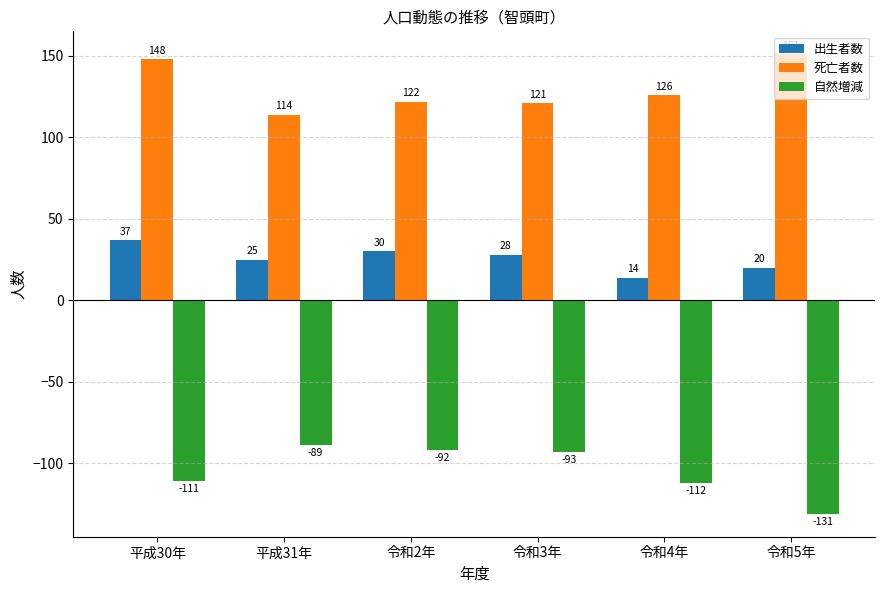

What is the difference between the 自然増減 values at 令和2年 and 平成31年?

3